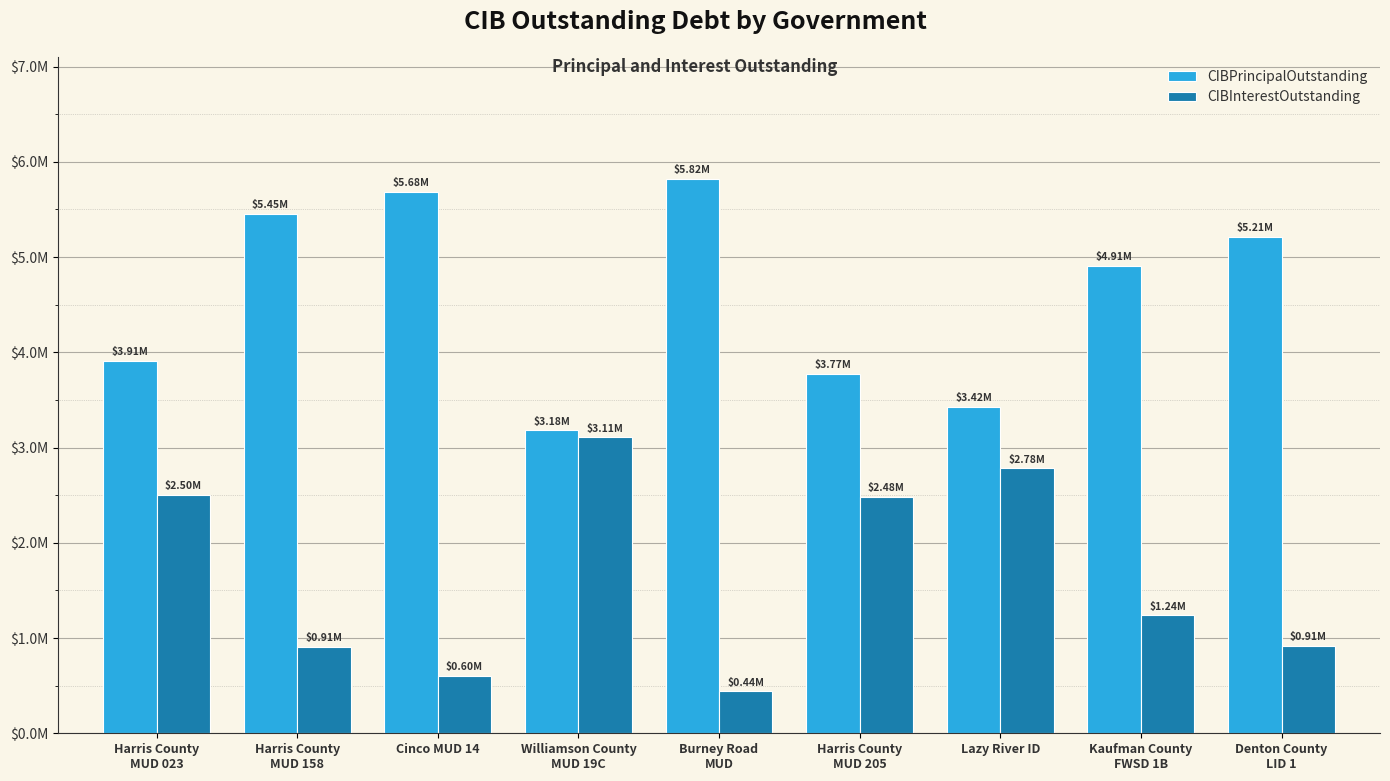

Rank the series by their average value, from lowest to highest.

CIBInterestOutstanding, CIBPrincipalOutstanding